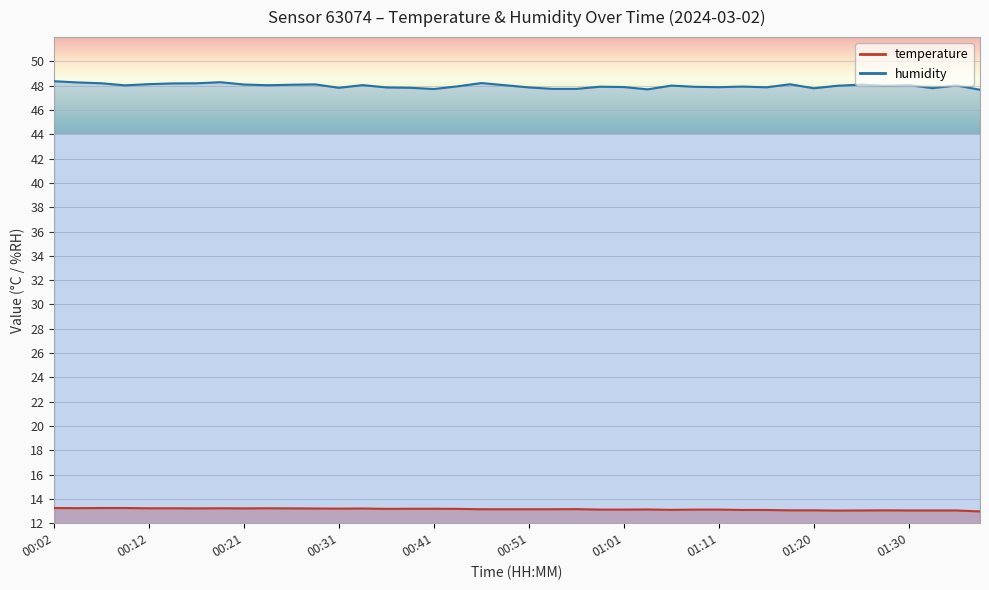

What is the sum of the humidity values at 01:01 and 00:29?

96.0